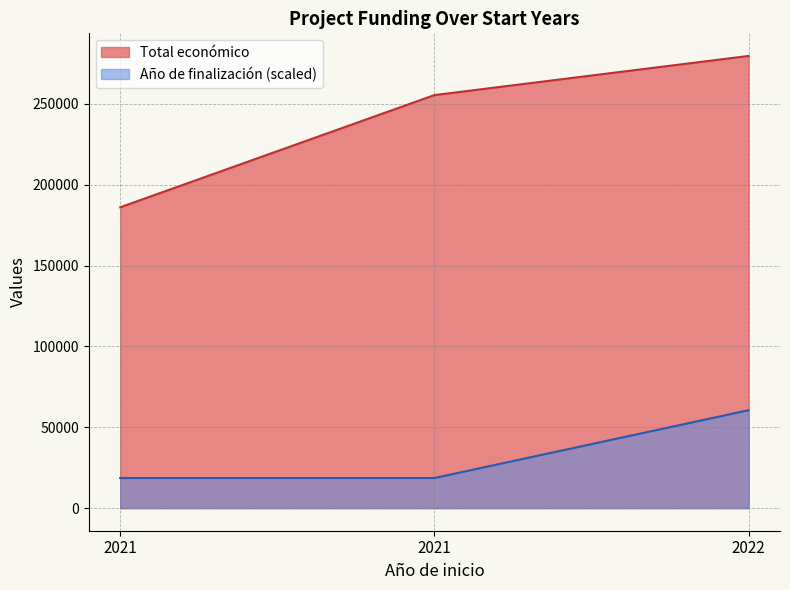

At how many categories does at least one series exceed 256515?

1